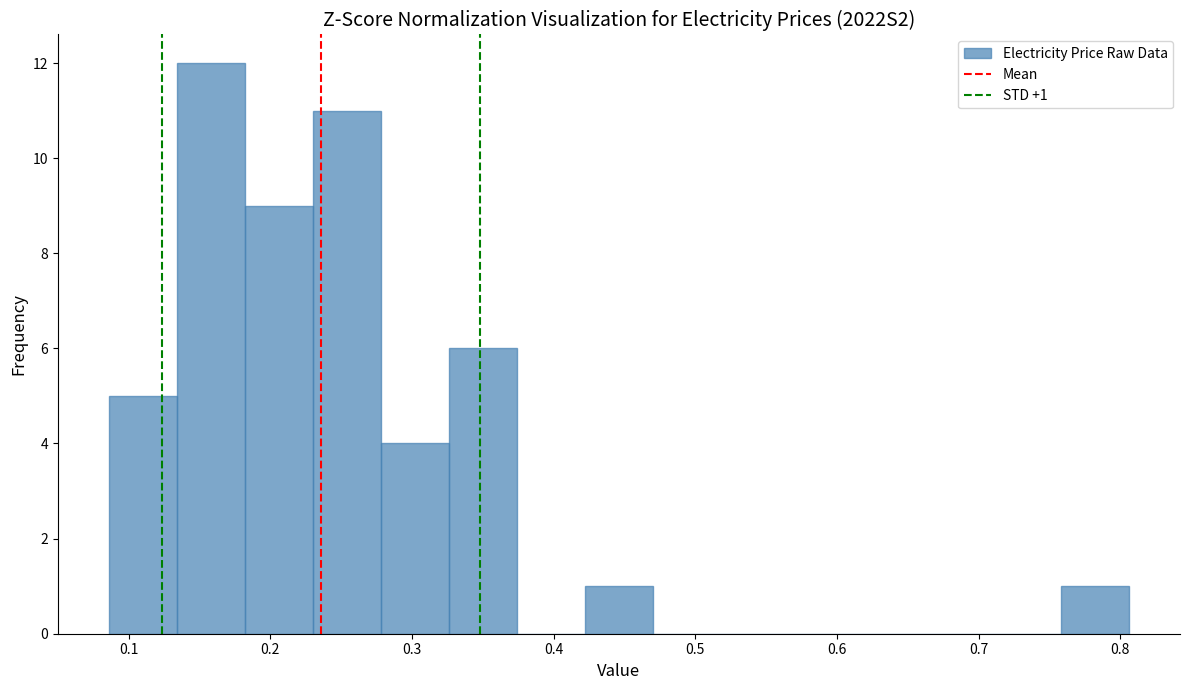

Which range on the x-axis has the tallest bar?

0.13 to 0.18